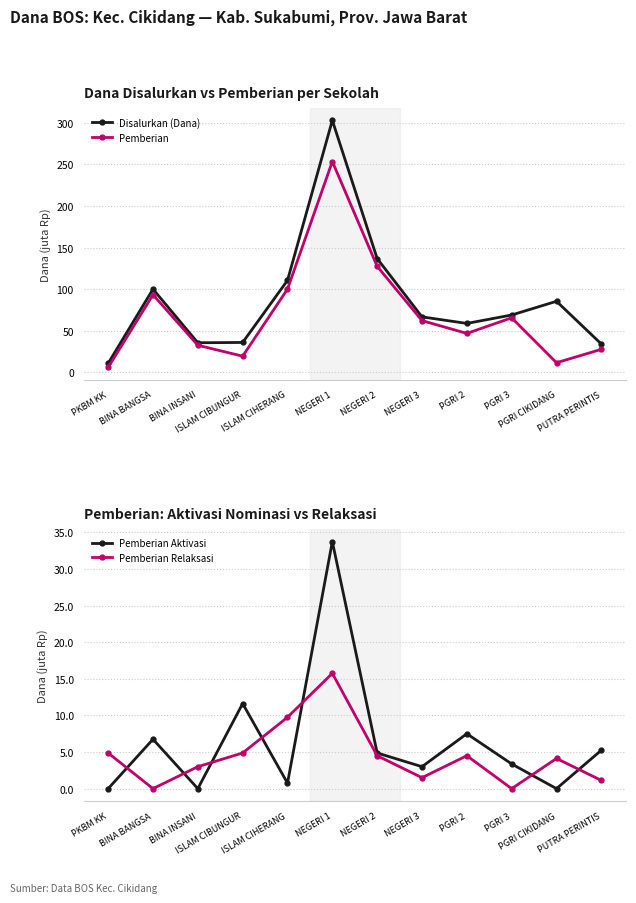

Reading left to right, list all the values displayed in this chart.

Disalurkan (Dana): PKBM KK=10.9	BINA BANGSA=100.1	BINA INSANI=35.6	ISLAM CIBUNGUR=36.0	ISLAM CIHERANG=110.6	NEGERI 1=303.0	NEGERI 2=136.9	NEGERI 3=66.8	PGRI 2=58.9	PGRI 3=69.0	PGRI CIKIDANG=85.5	PUTRA PERINTIS=34.1
Pemberian: PKBM KK=6.0	BINA BANGSA=93.4	BINA INSANI=32.6	ISLAM CIBUNGUR=19.5	ISLAM CIHERANG=100.1	NEGERI 1=253.5	NEGERI 2=127.5	NEGERI 3=62.2	PGRI 2=46.9	PGRI 3=65.6	PGRI CIKIDANG=11.6	PUTRA PERINTIS=27.8
Pemberian Aktivasi: PKBM KK=0.0	BINA BANGSA=6.8	BINA INSANI=0.0	ISLAM CIBUNGUR=11.6	ISLAM CIHERANG=0.8	NEGERI 1=33.8	NEGERI 2=4.9	NEGERI 3=3.0	PGRI 2=7.5	PGRI 3=3.4	PGRI CIKIDANG=0.0	PUTRA PERINTIS=5.2
Pemberian Relaksasi: PKBM KK=4.9	BINA BANGSA=0.0	BINA INSANI=3.0	ISLAM CIBUNGUR=4.9	ISLAM CIHERANG=9.8	NEGERI 1=15.8	NEGERI 2=4.5	NEGERI 3=1.5	PGRI 2=4.5	PGRI 3=0.0	PGRI CIKIDANG=4.1	PUTRA PERINTIS=1.1